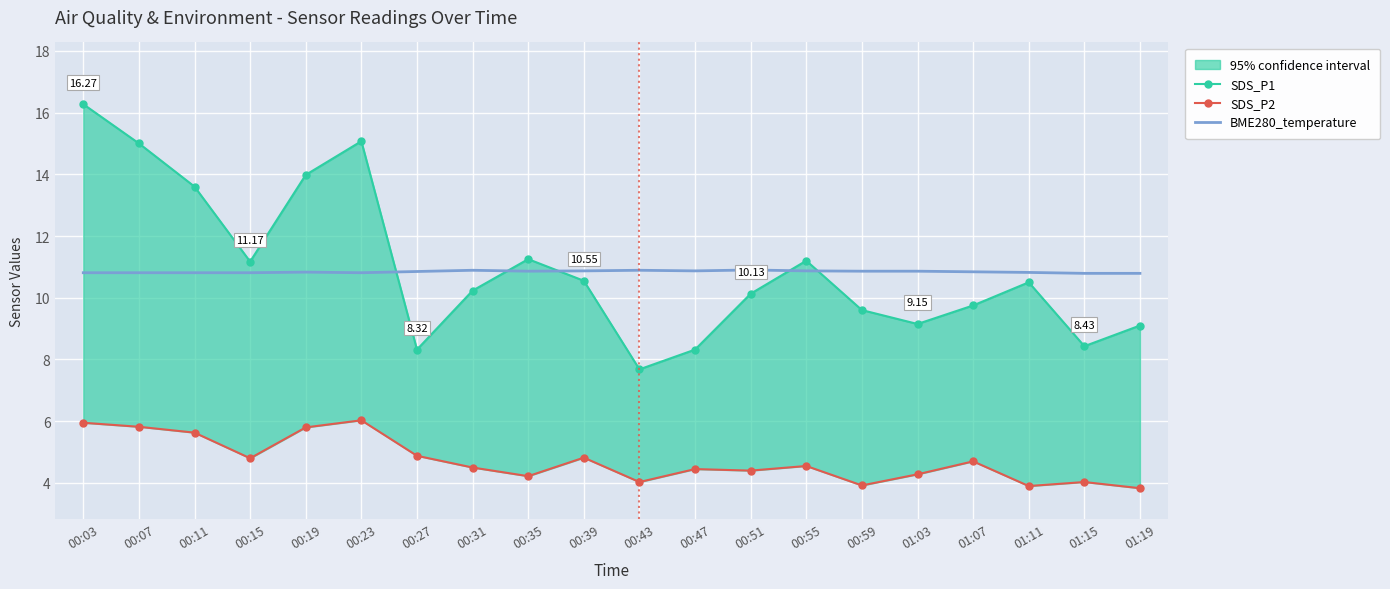

What is the label of the 17th point from the left?

01:07